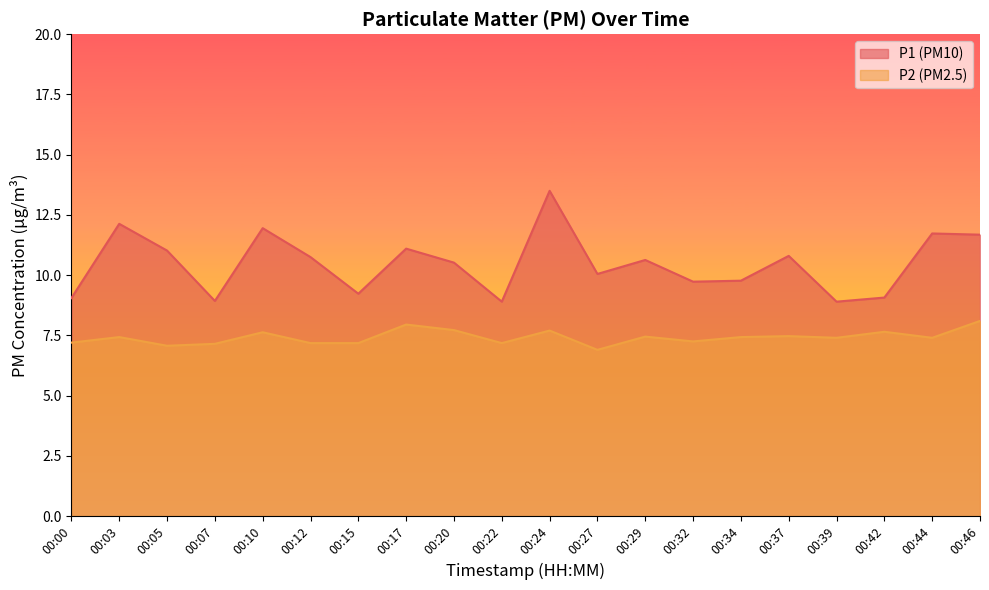

In P2, how many points are higher than both neighbors (excluding endpoints)?

7